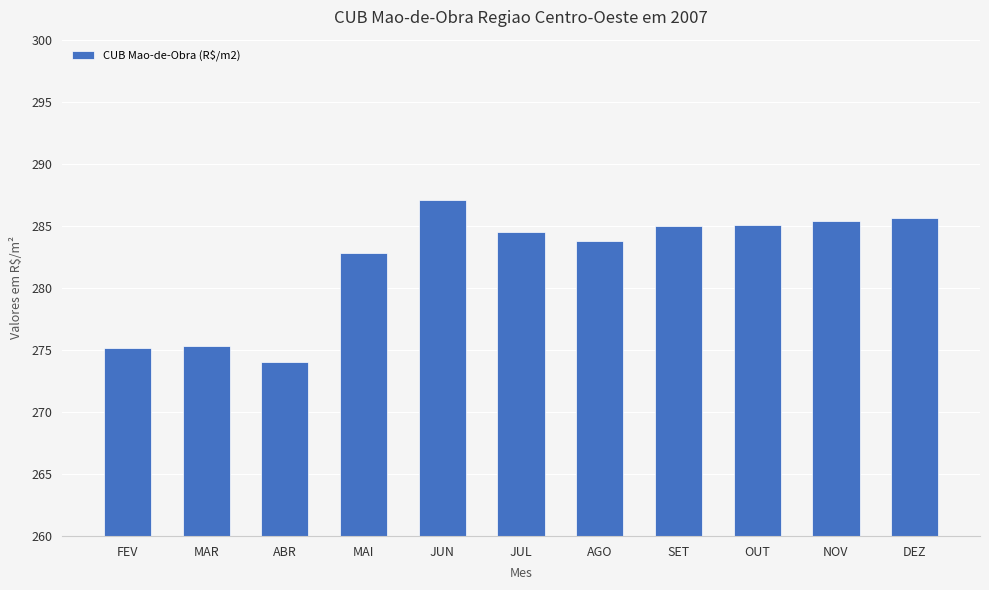

Approximately how many times larger is the value at AGO compared to JUL?

1.0